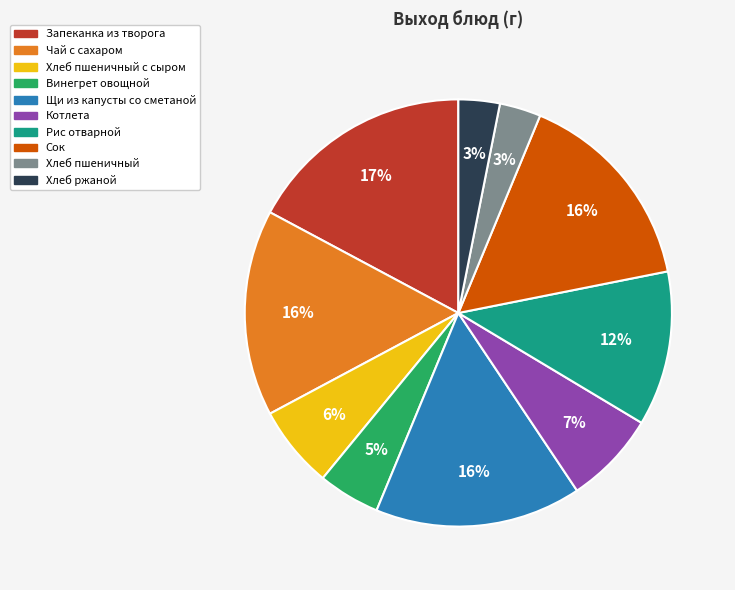

Is there any slice that represents more than half of the pie?

No